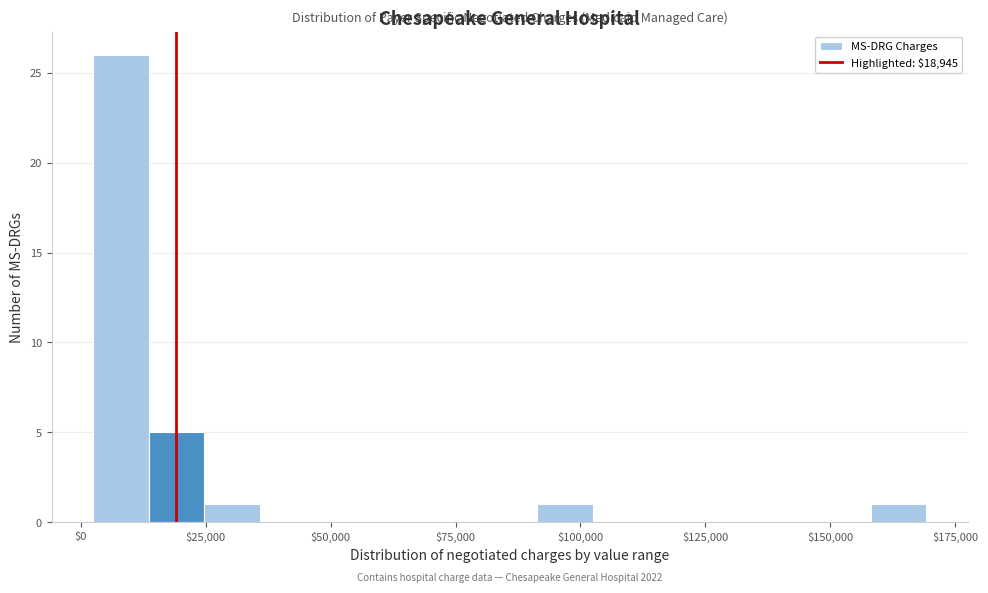

Around what value on the x-axis is the tallest bar? Give the approximate position of its centre, as read against the axis.

10000